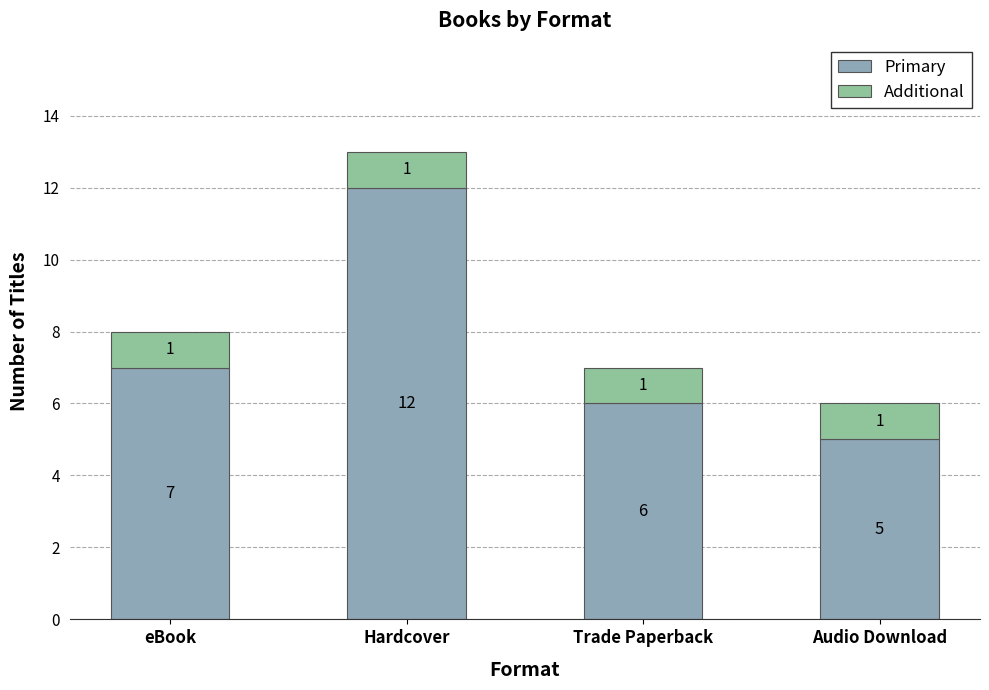

At which label does Primary reach its peak?

Hardcover